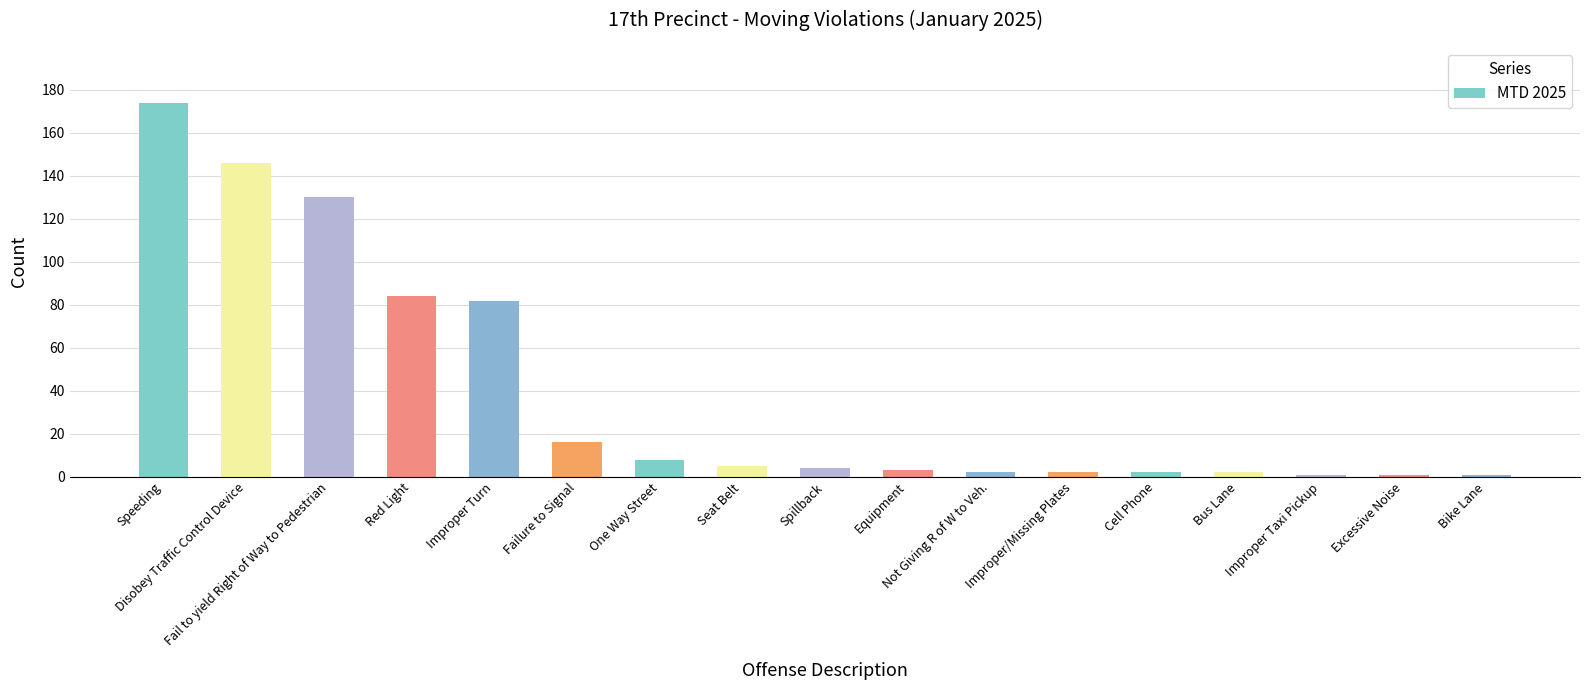

What position from the left is Equipment?

10